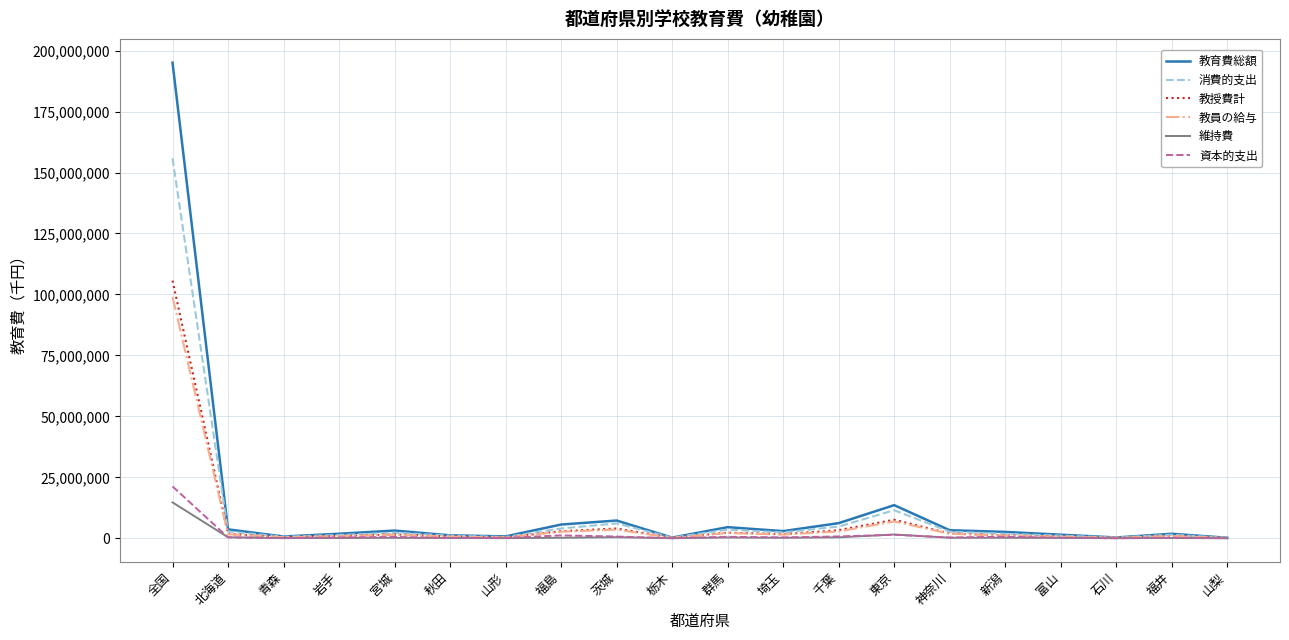

At which label does 維持費 first exceed 191913?

全国